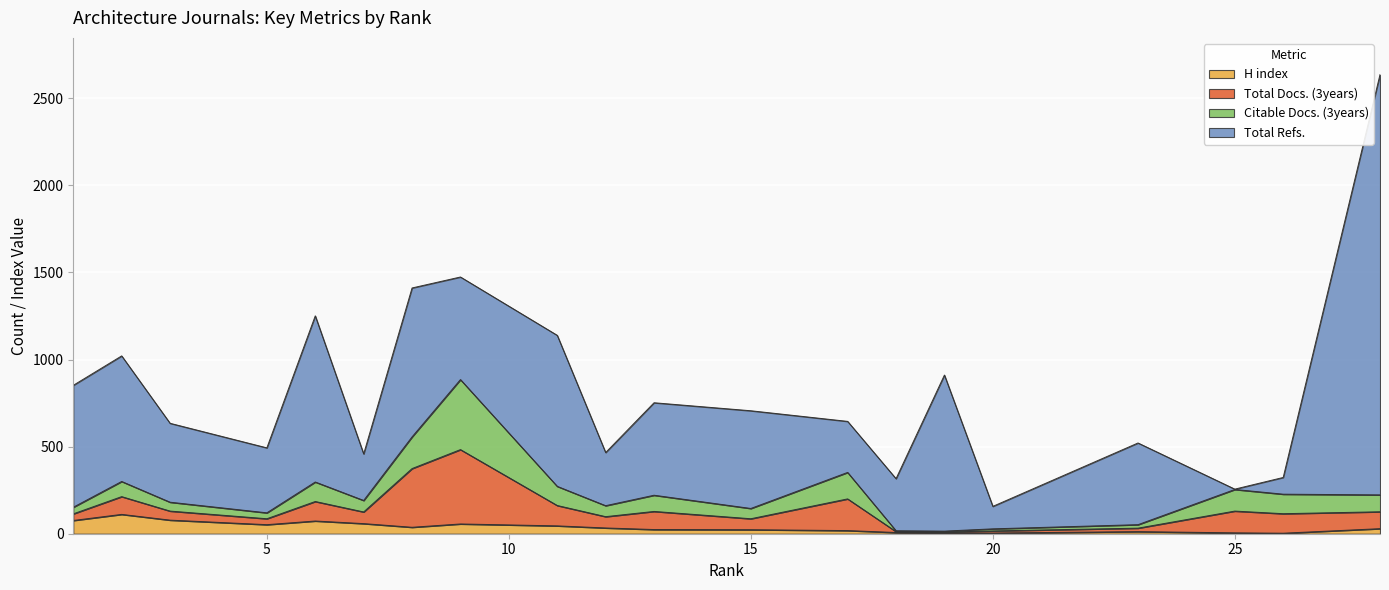

What is the sum of the H index values at 20 and 28?

33